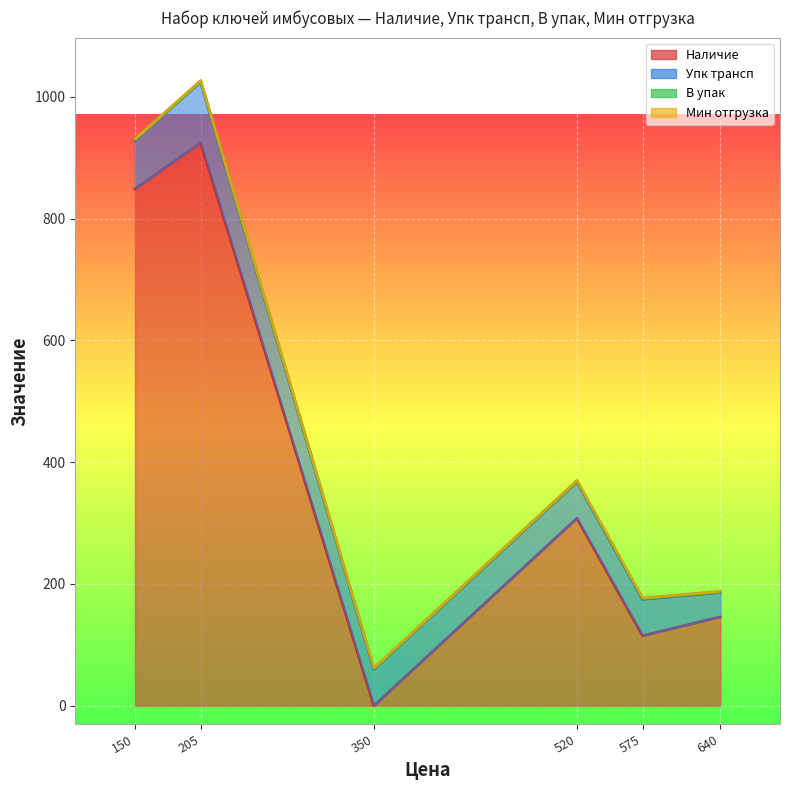

True or false: В упак has a value of 1 at KR-12-5213.

False